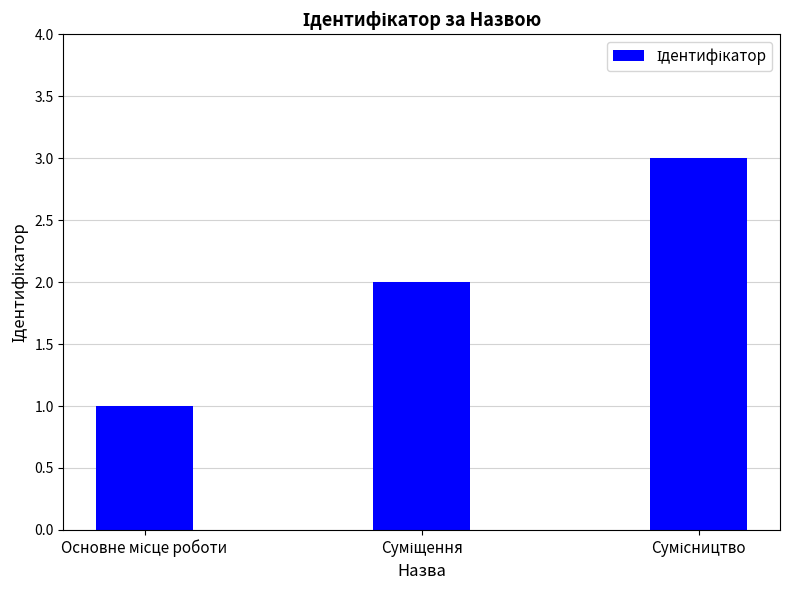

What is the greatest value displayed?

3